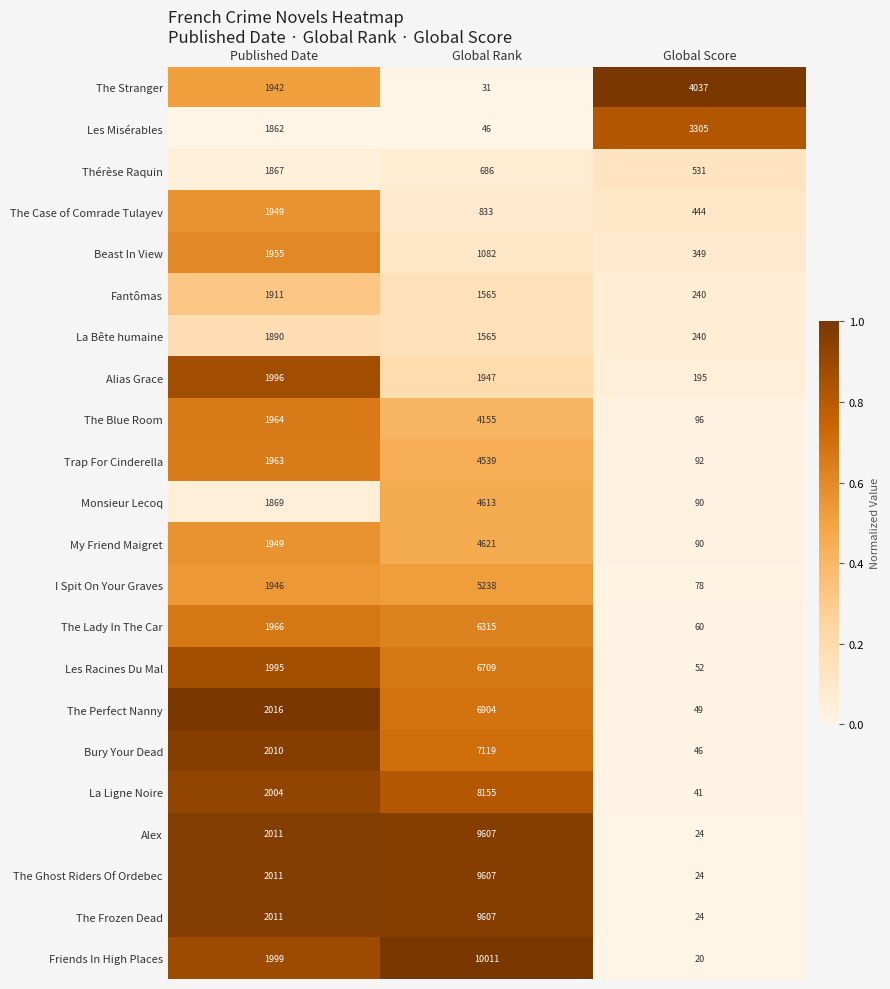

Between Published Date and Global Score, which series saw the biggest shift?

The Stranger